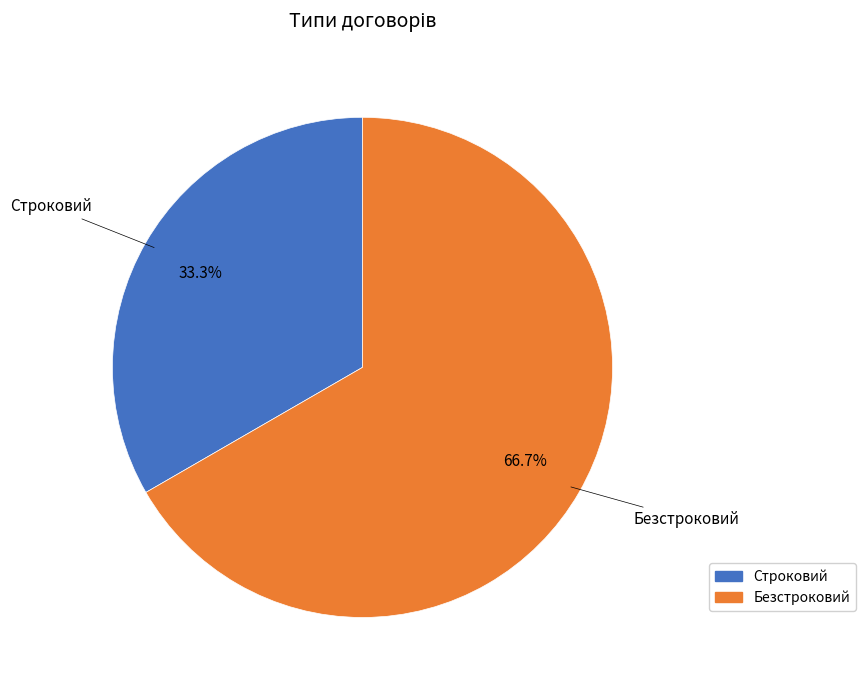

What percentage is the Строковий slice, to the nearest percent?

33%